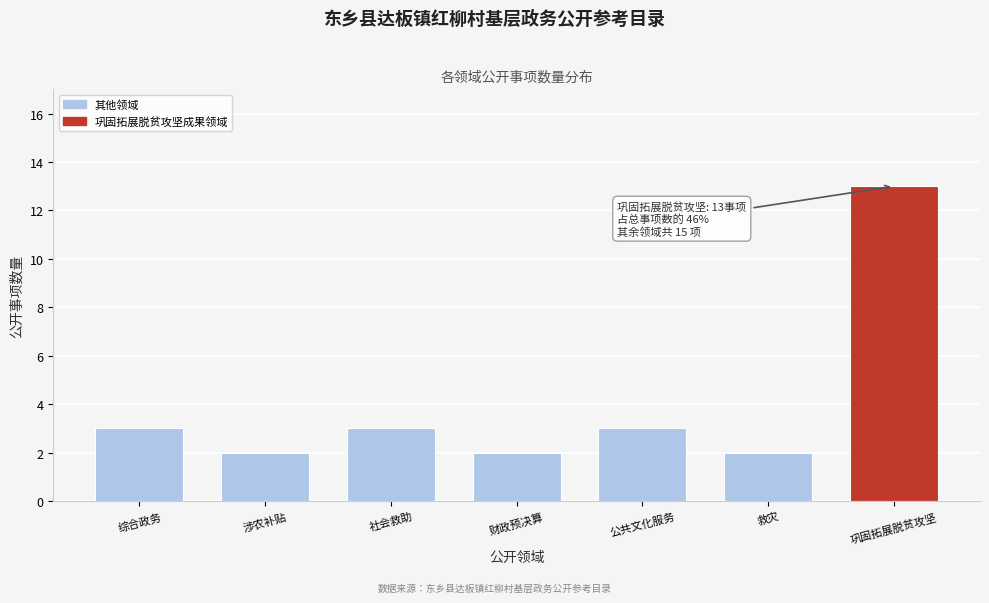

Reading left to right, what are all the values shown in this chart?

综合政务=3	涉农补贴=2	社会救助=3	财政预决算=2	公共文化服务=3	救灾=2	巩固拓展脱贫攻坚=13